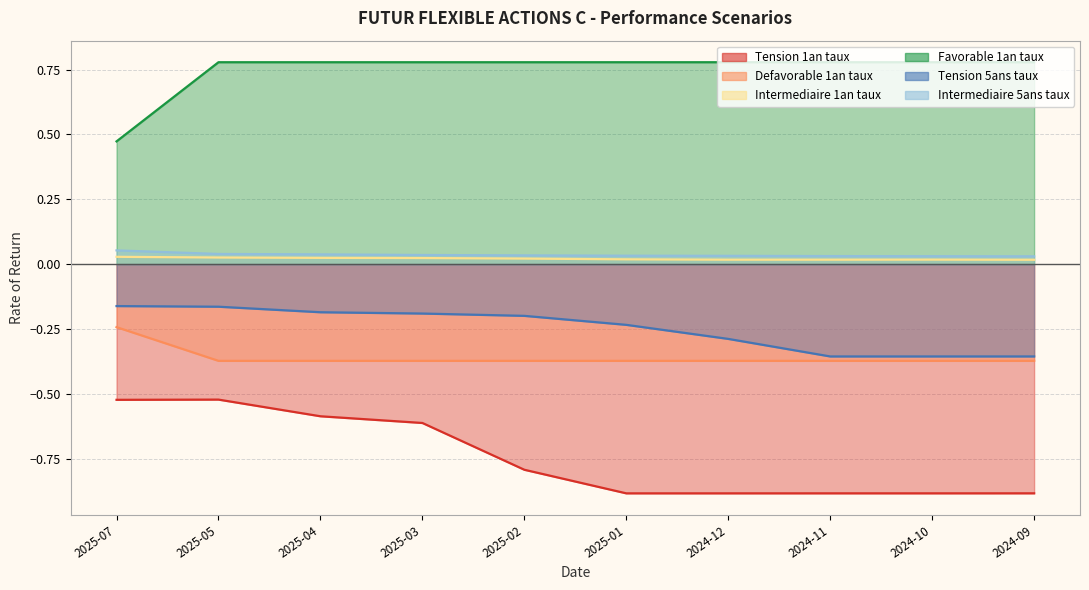

What is the label of the 8th point from the left?

2024-11